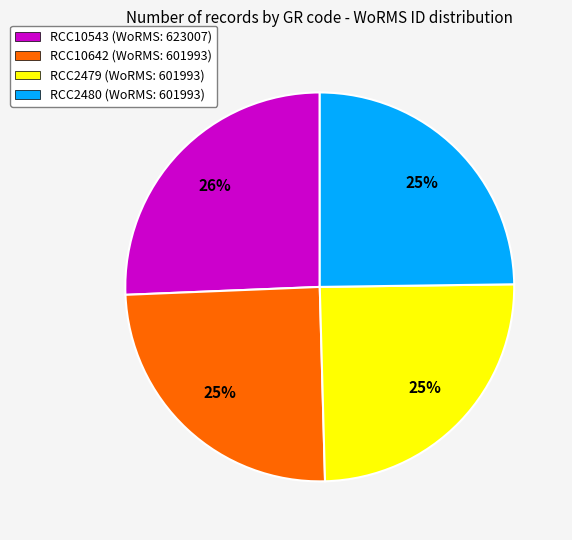

What percentage is the RCC10543 (WoRMS: 623007) slice, to the nearest percent?

26%